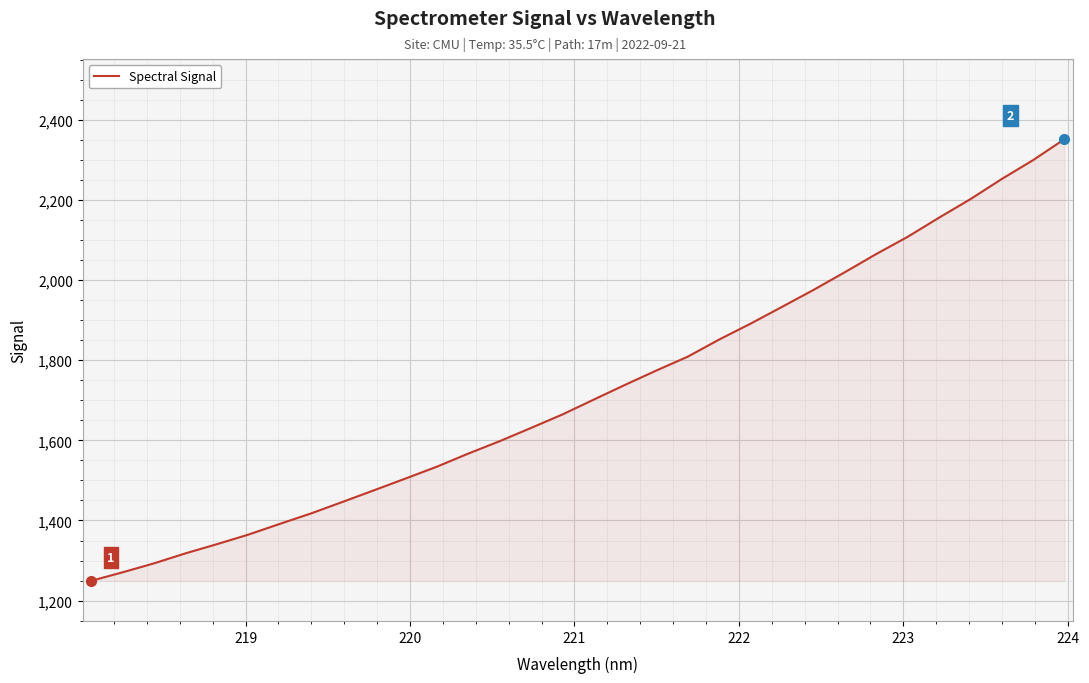

What is the sum of all values?

55194.7